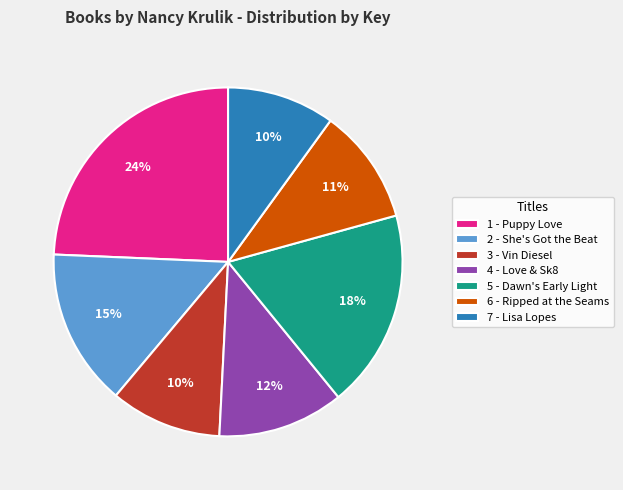

Do 2 - She's Got the Beat and 5 - Dawn's Early Light together represent more than half of the pie?

No